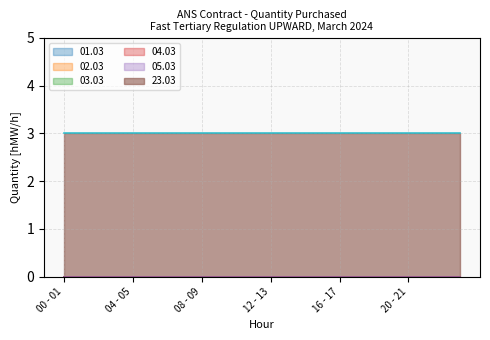

List the series in order of their peak value, lowest first.

01.03, 02.03, 03.03, 04.03, 05.03, 23.03